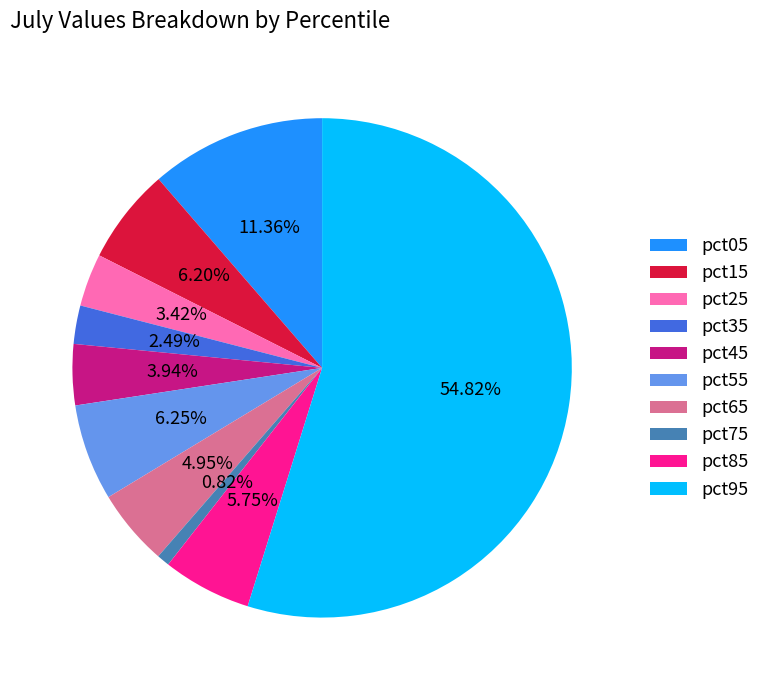

How many segments does this pie chart have?

10